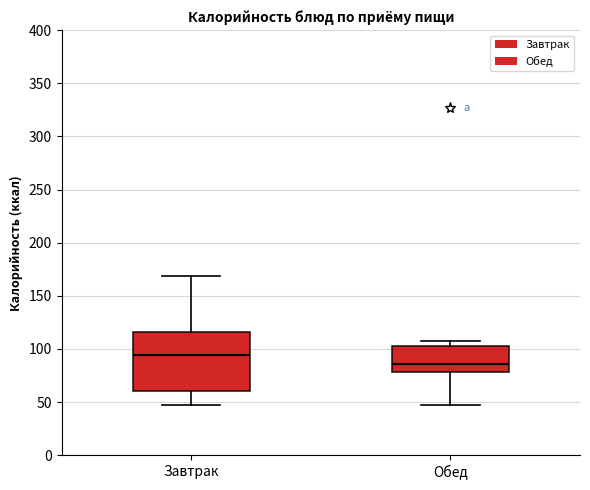

Reading left to right, transcribe this box plot: for each box, give where its median line is, the range the box spans, and where its two whiskers end, as read against the y-axis. The values are not printed on the chart, so give them approximately, as read against the axis.

Завтрак: median 95, box 60 to 115, whiskers 45 to 170
Обед: median 85, box 80 to 105, whiskers 50 to 105 (just above the box's upper edge)